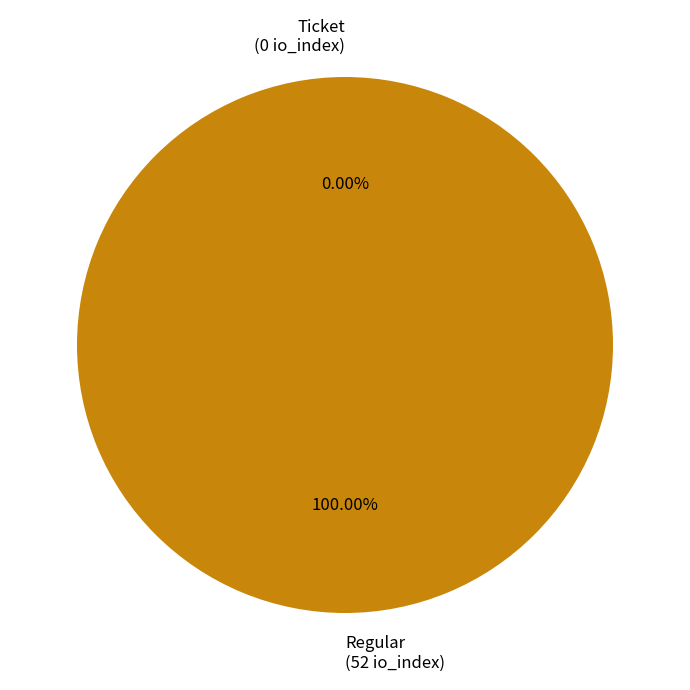

Which slice is the largest?

Regular (io_index=52)